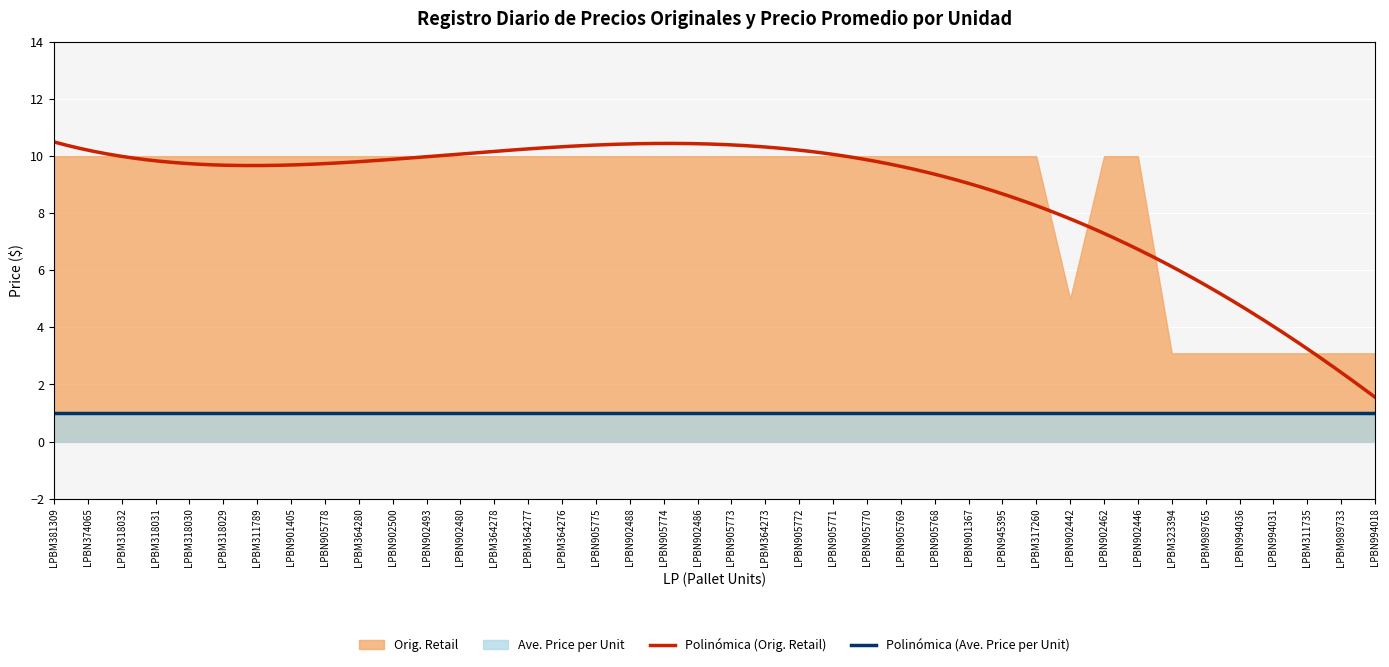

Between LPBN374065 and LPBM318032, which series saw the biggest shift?

Orig. Retail